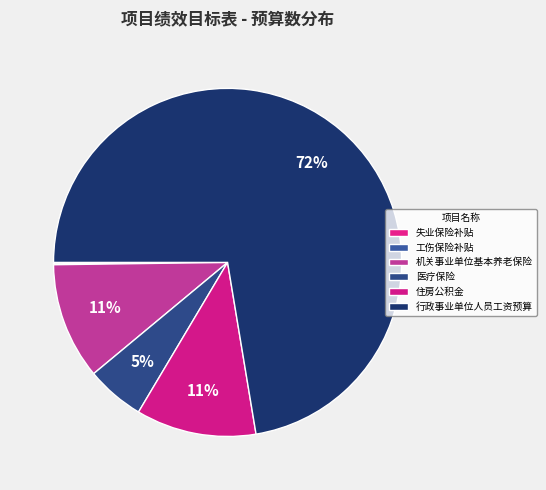

Is 工伤保险补贴 the majority of the pie?

No